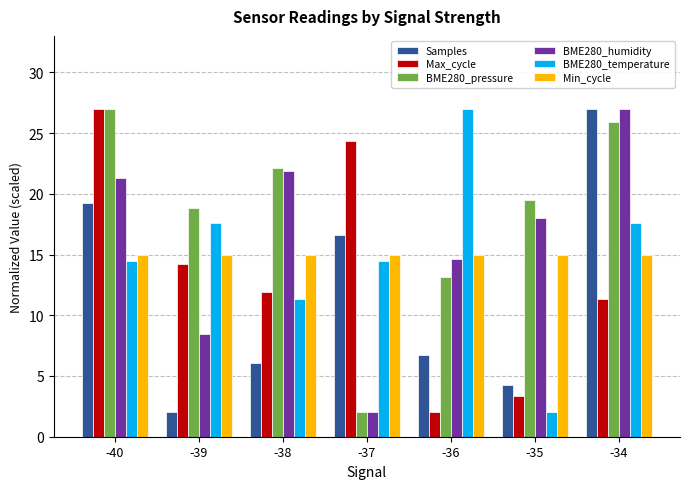

Are the bars grouped side by side (vs. stacked)?

Yes